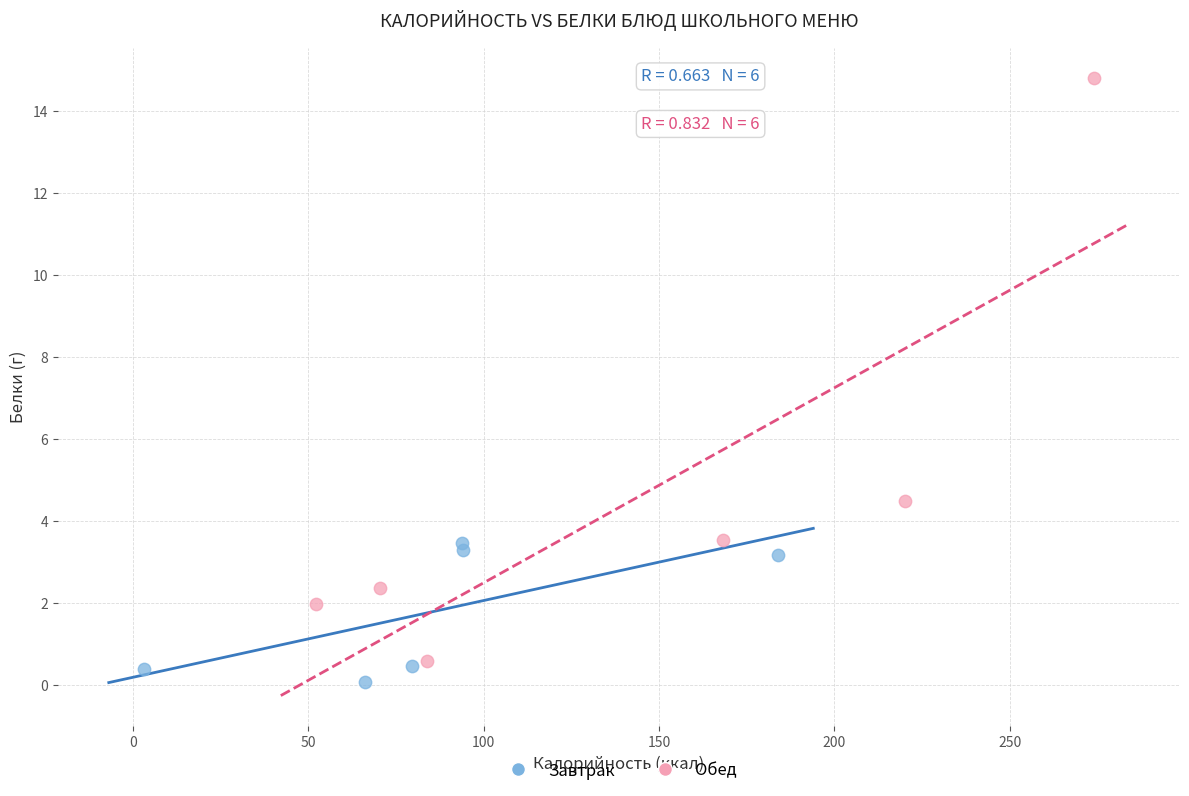

Which series contains the lowest Y value?

Завтрак